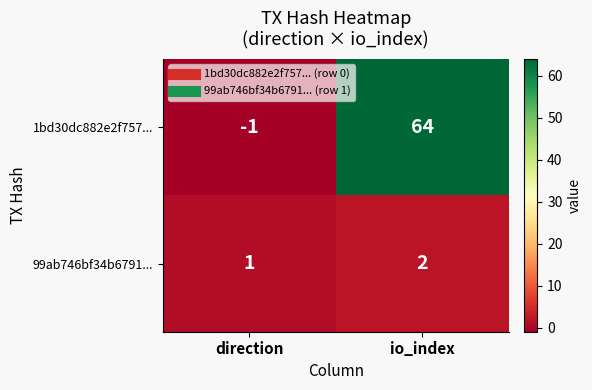

At which category does the chart reach its minimum across all series?

direction